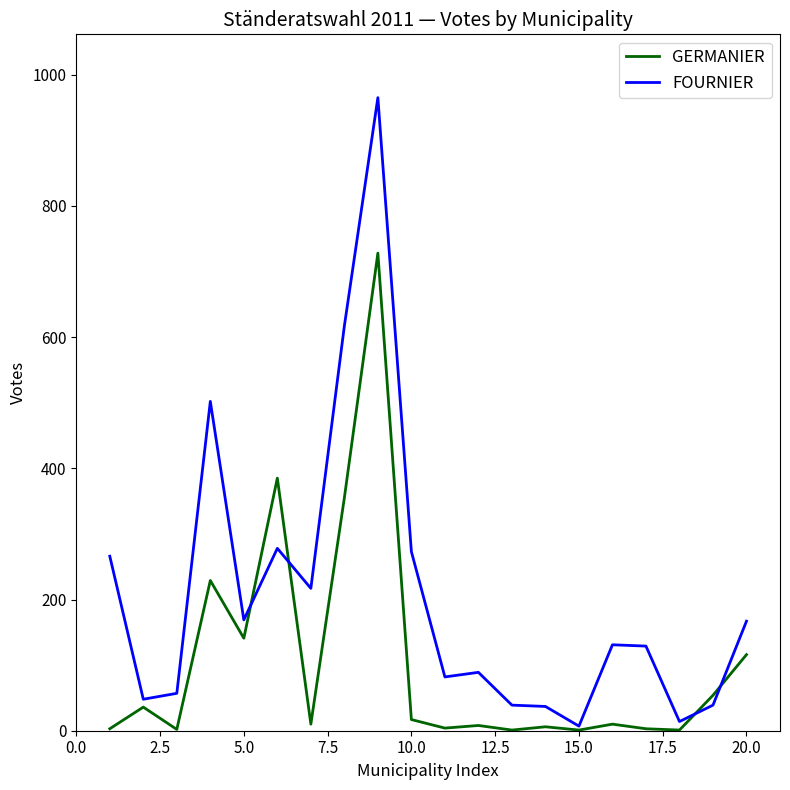

List the series in order of their overall mean, highest first.

FOURNIER, GERMANIER